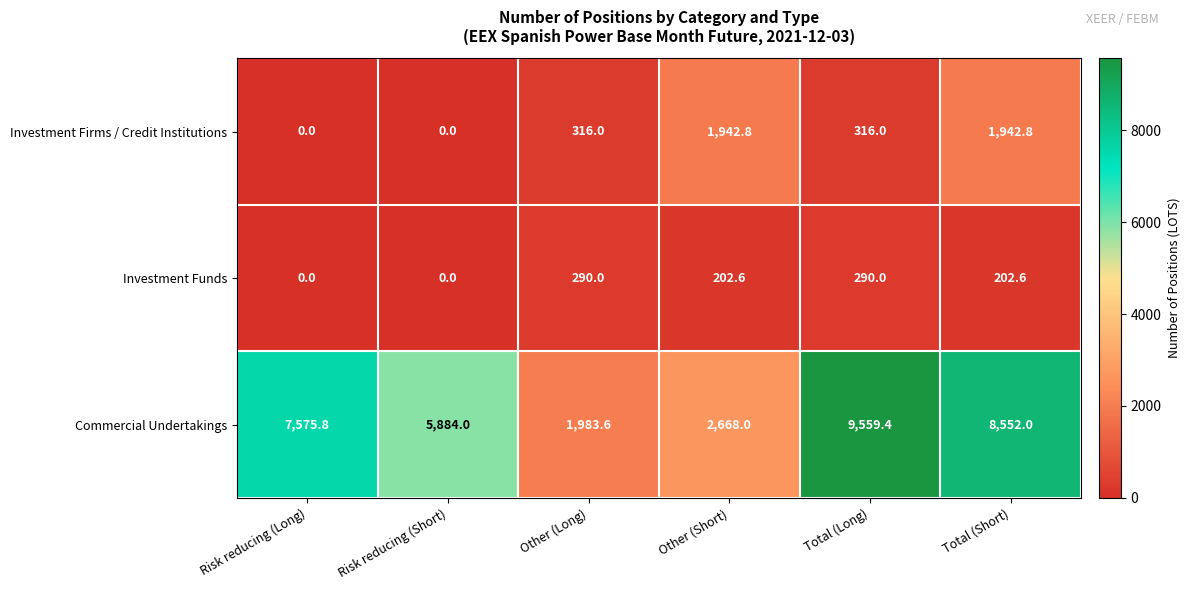

Reading left to right, transcribe all the data shown in this chart.

Investment Firms / Credit Institutions: Risk reducing (Long)=0.0	Risk reducing (Short)=0.0	Other (Long)=316.0	Other (Short)=1942.8	Total (Long)=316.0	Total (Short)=1942.8
Investment Funds: Risk reducing (Long)=0.0	Risk reducing (Short)=0.0	Other (Long)=290.0	Other (Short)=202.6	Total (Long)=290.0	Total (Short)=202.6
Commercial Undertakings: Risk reducing (Long)=7575.8	Risk reducing (Short)=5884.0	Other (Long)=1983.6	Other (Short)=2668.0	Total (Long)=9559.4	Total (Short)=8552.0